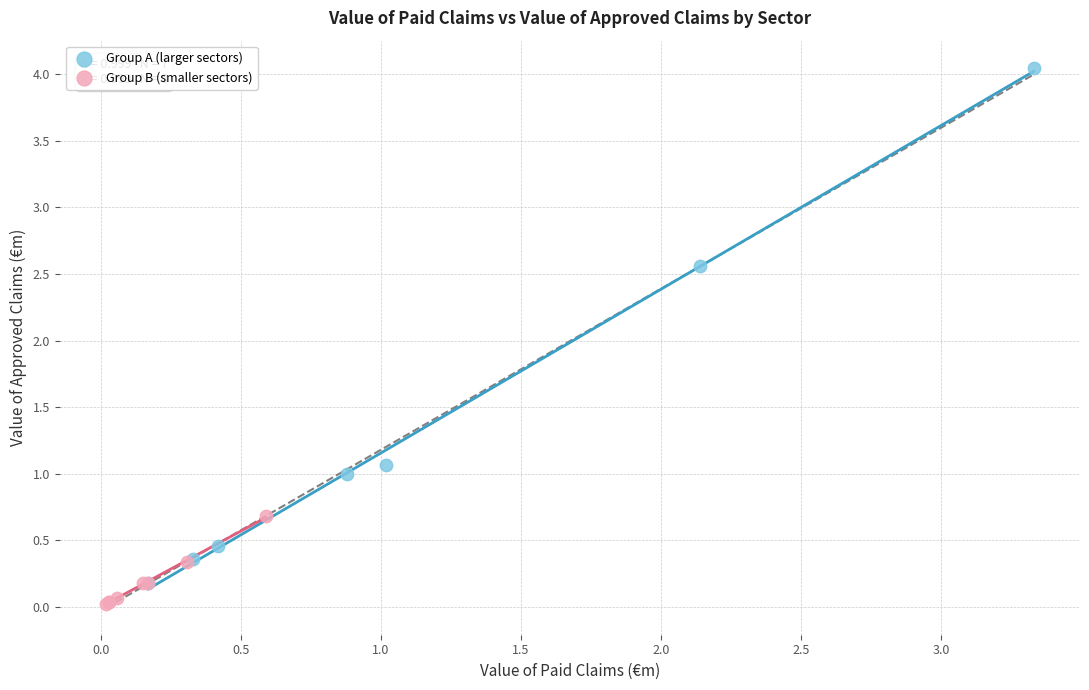

Which series has the largest Y range (max minus min)?

Group A (larger sectors)